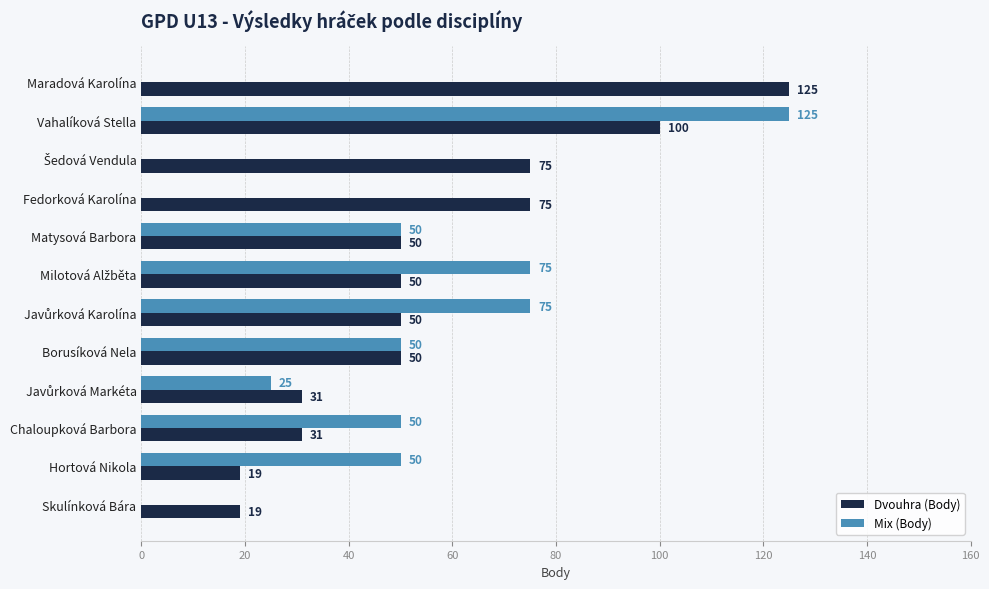

Which series changed the most between Maradová Karolína and Vahalíková Stella?

Mix (Body)